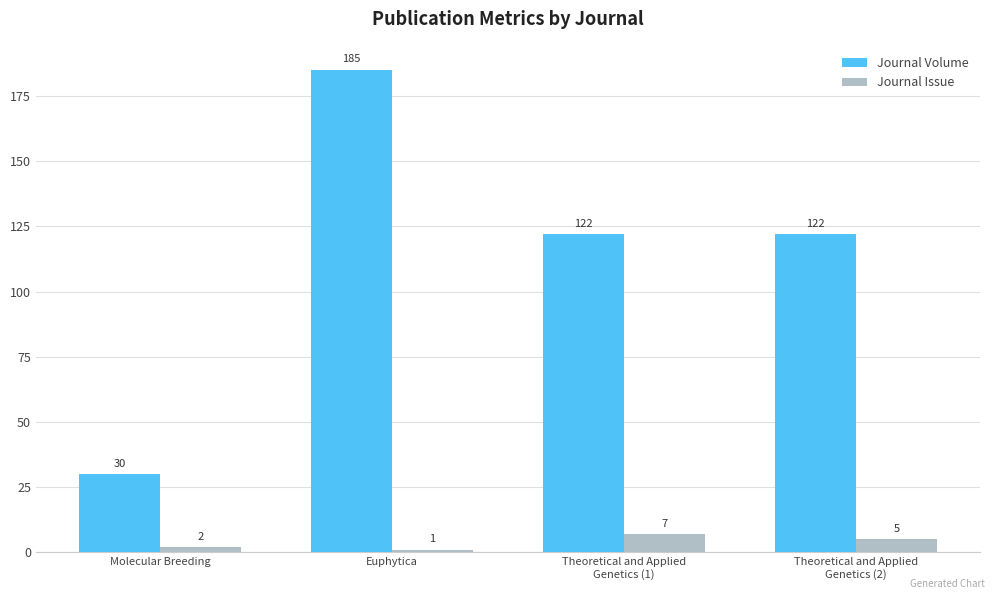

Which series has the largest total across all categories?

Journal Volume